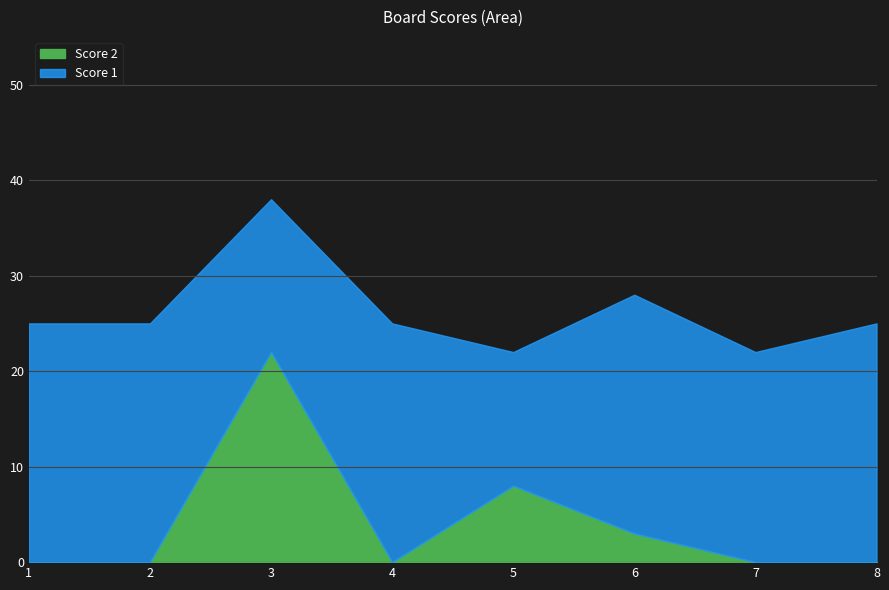

Count the number of categories in the chart.

8